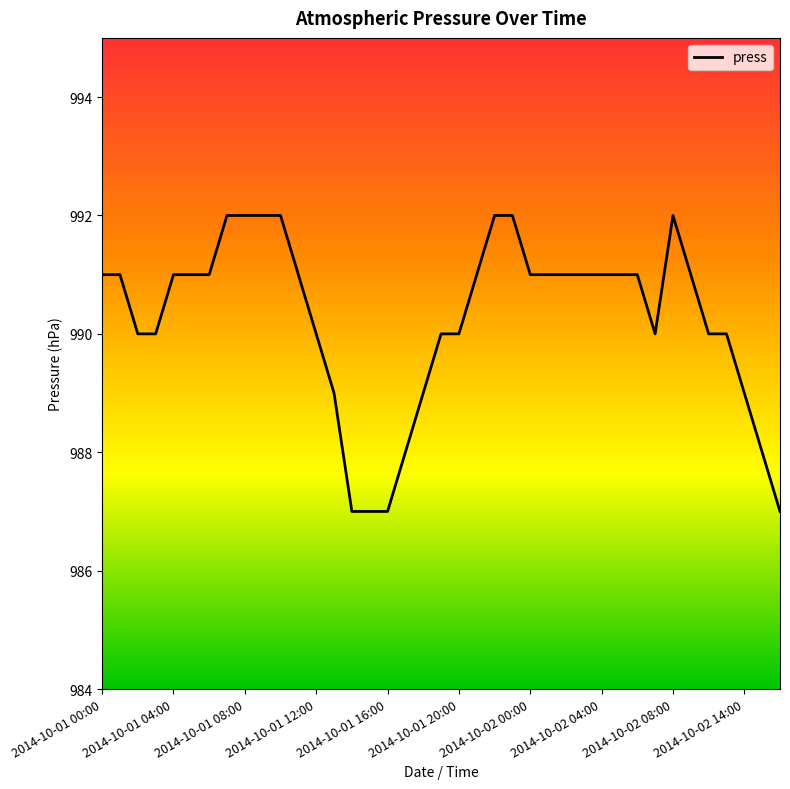

What is the greatest value displayed?

992